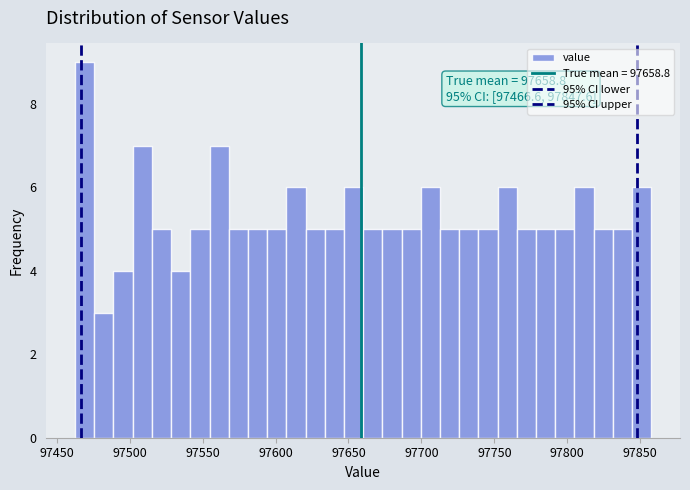

Around what value on the x-axis is the tallest bar? Give the approximate position of its centre, as read against the axis.

97470